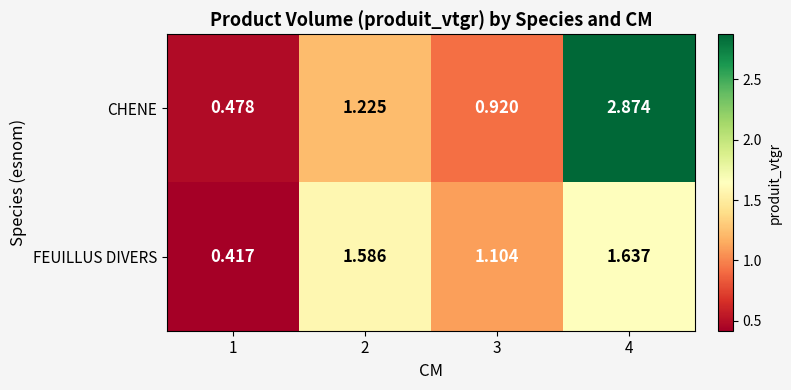

Between 1 and 2, which series saw the biggest shift?

FEUILLUS DIVERS